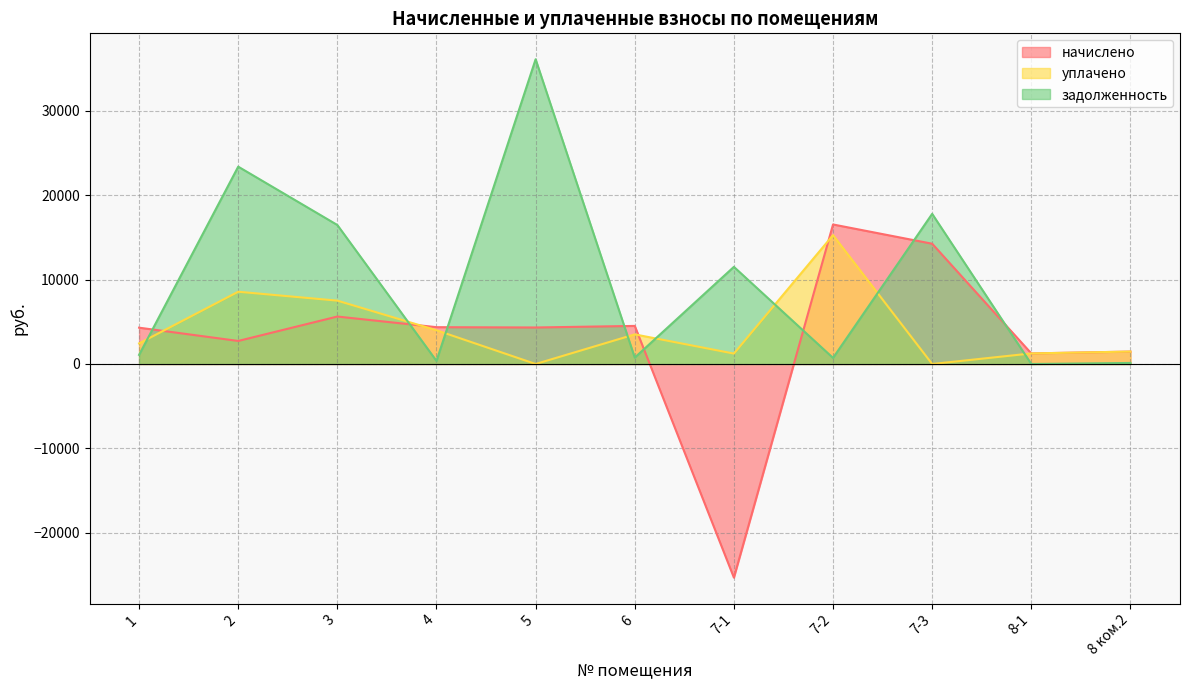

What is the label of the 4th point from the left?

4